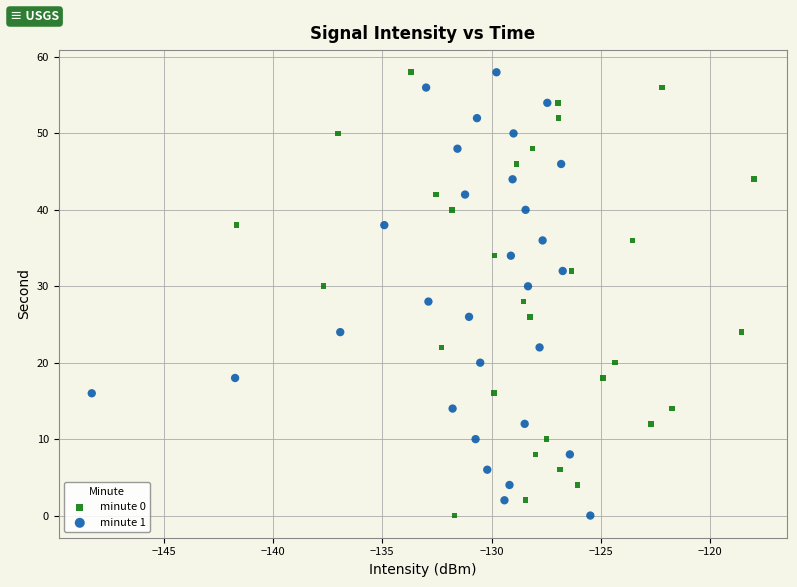

What are all the series names shown in the legend?

minute 0, minute 1